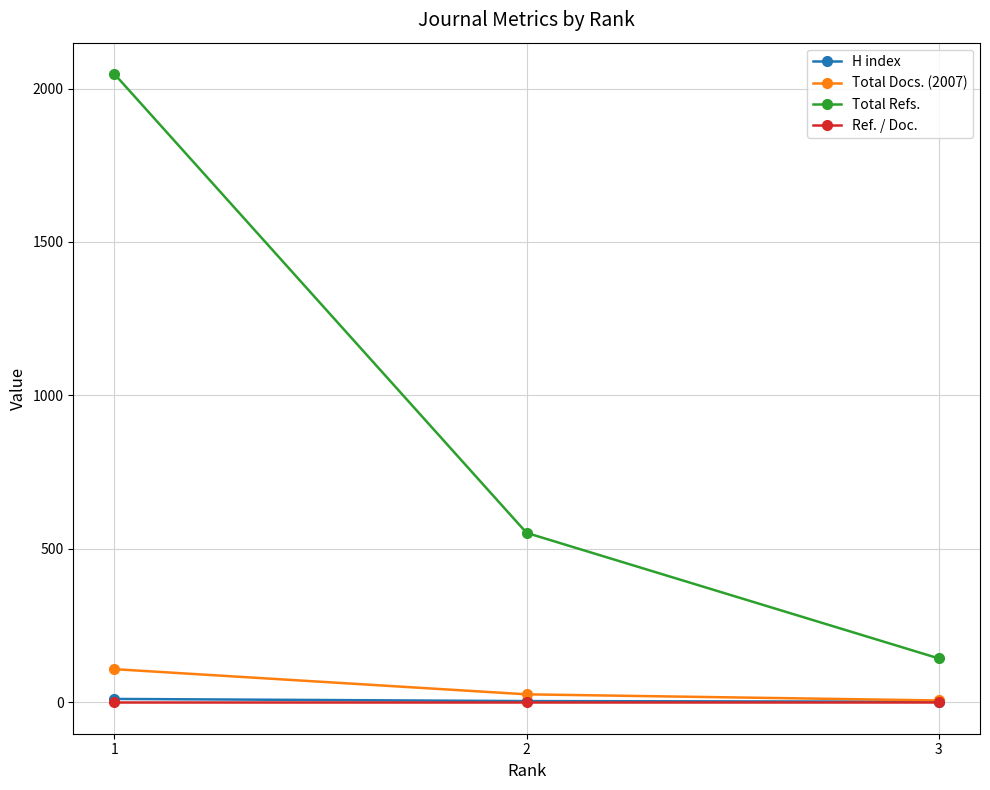

Which series has the largest total across all categories?

Total Refs.